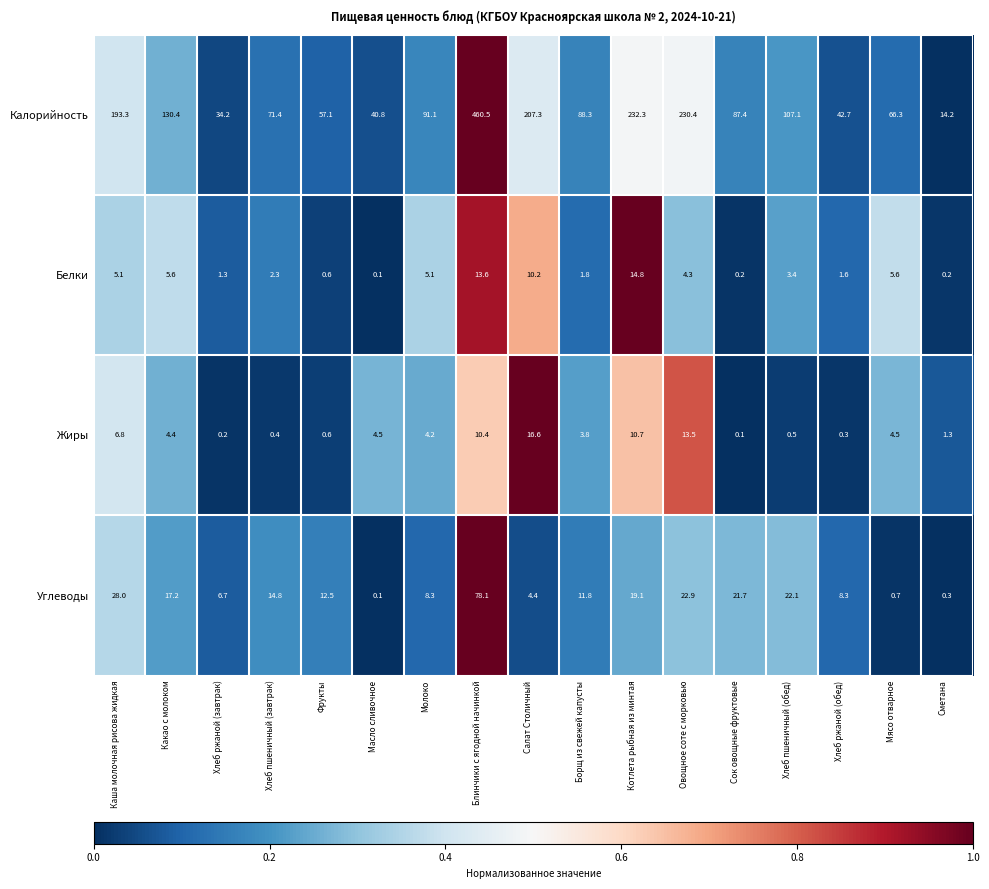

Rank the categories by Калорийность value from highest to lowest.

Блинчики с ягодной начинкой, Котлета рыбная из минтая, Овощное соте с морковью, Салат Столичный, Каша молочная рисова жидкая, Какао с молоком, Хлеб пшеничный (обед), Молоко, Борщ из свежей капусты, Сок овощные фруктовые, Хлеб пшеничный (завтрак), Мясо отварное, Фрукты, Хлеб ржаной (обед), Масло сливочное, Хлеб ржаной (завтрак), Сметана